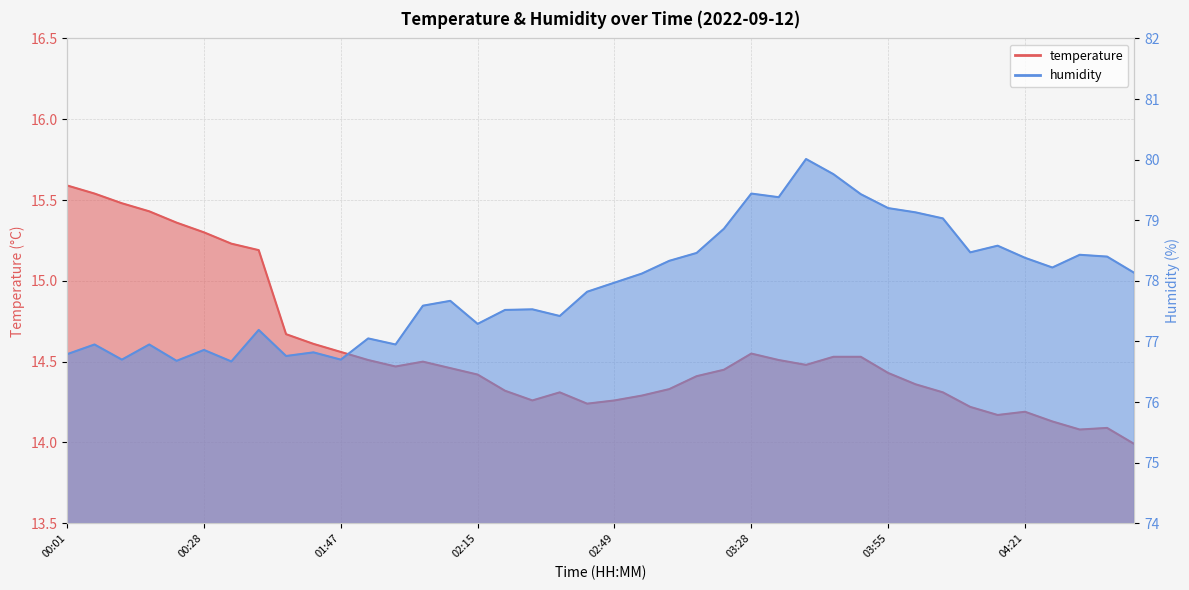

Reading left to right, extract all data points from this chart.

temperature: 15.6	15.5	15.5	15.4	15.4	15.3	15.2	15.2	14.7	14.6	14.6	14.5	14.5	14.5	14.5	14.4	14.3	14.3	14.3	14.2	14.3	14.3	14.3	14.4	14.4	14.6	14.5	14.5	14.5	14.5	14.4	14.4	14.3	14.2	14.2	14.2	14.1	14.1	14.1	14.0
humidity: 76.8	77.0	76.7	77.0	76.7	76.9	76.7	77.2	76.8	76.8	76.7	77.0	77.0	77.6	77.7	77.3	77.5	77.5	77.4	77.8	78.0	78.1	78.3	78.5	78.9	79.4	79.4	80.0	79.8	79.4	79.2	79.1	79.0	78.5	78.6	78.4	78.2	78.4	78.4	78.1